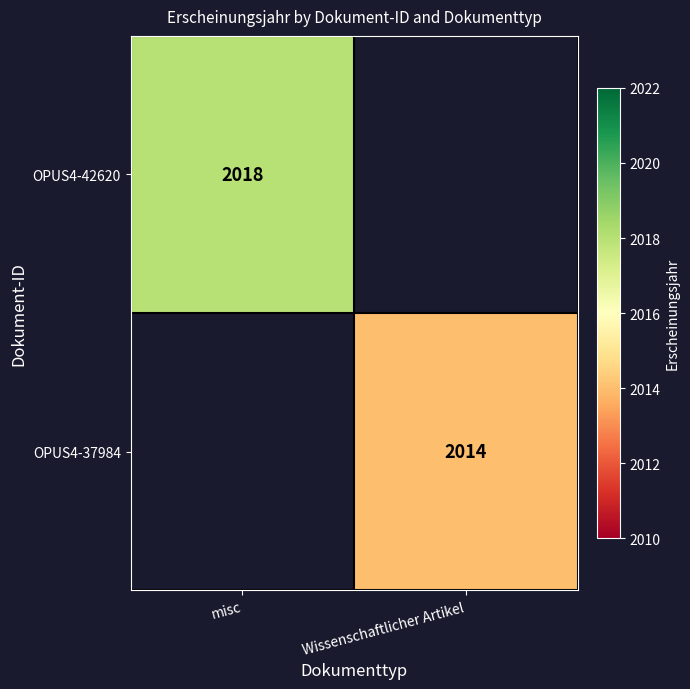

Is it true that OPUS4-42620 equals 2796 at misc?

False